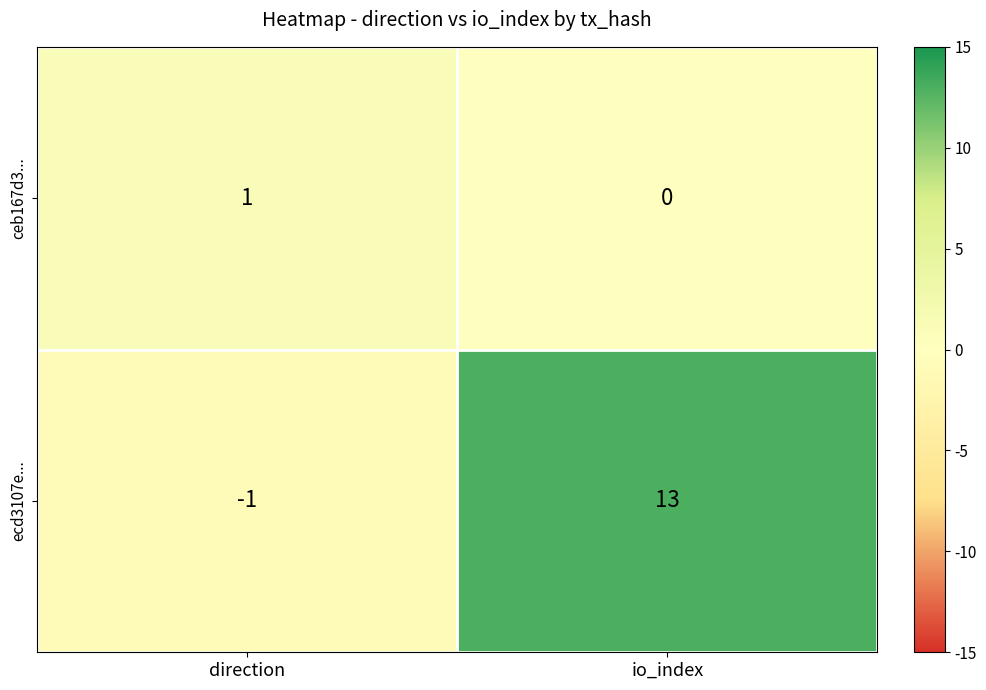

Which label corresponds to the largest value in the chart?

io_index